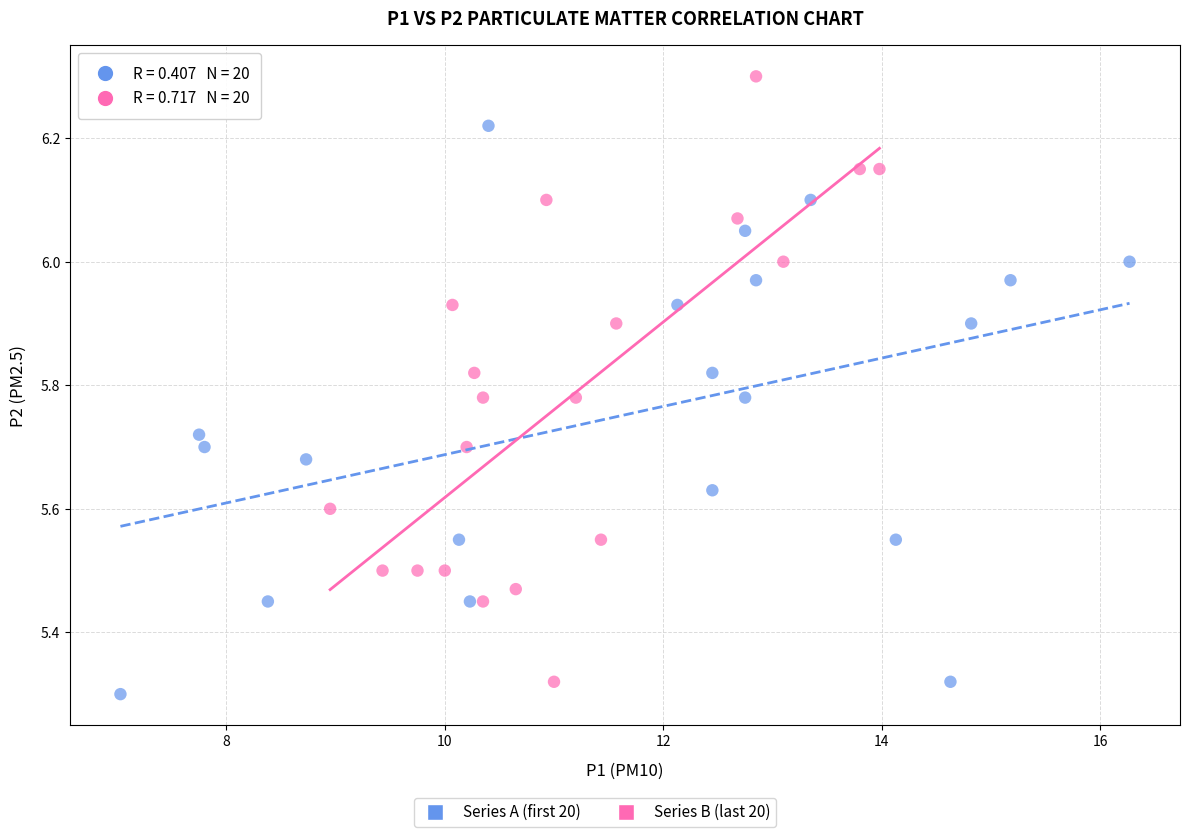

Which series has the largest Y range (max minus min)?

Series B (last 20)